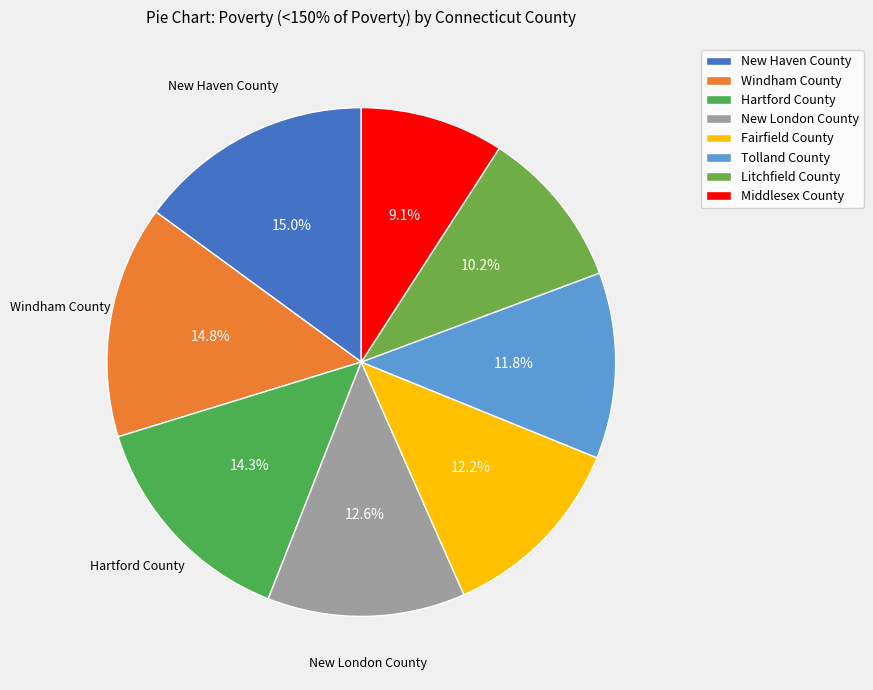

To the nearest percent, what is the difference between the New Haven County and Middlesex County slice percentages?

6%